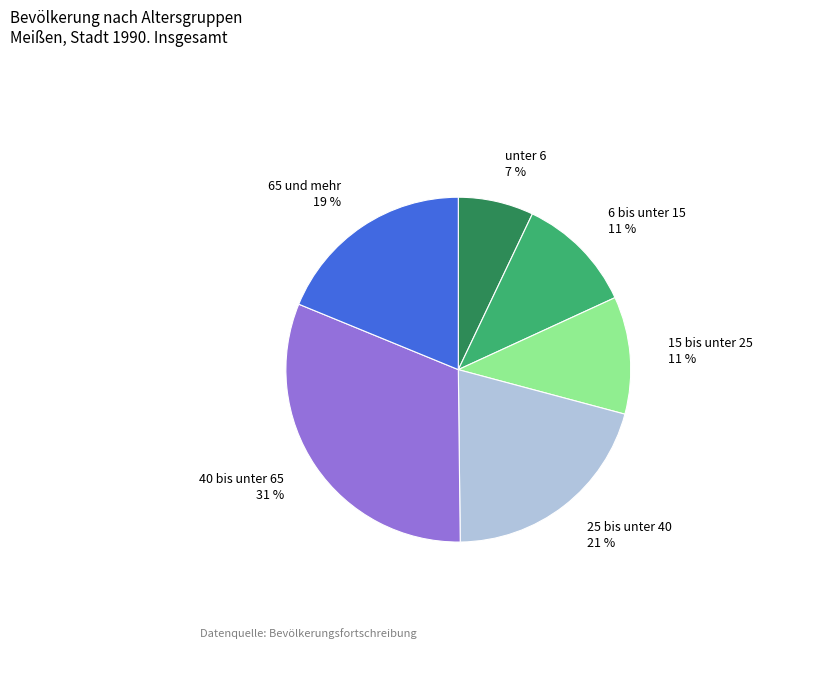

True or false: unter 6 accounts for 7% of the total.

True